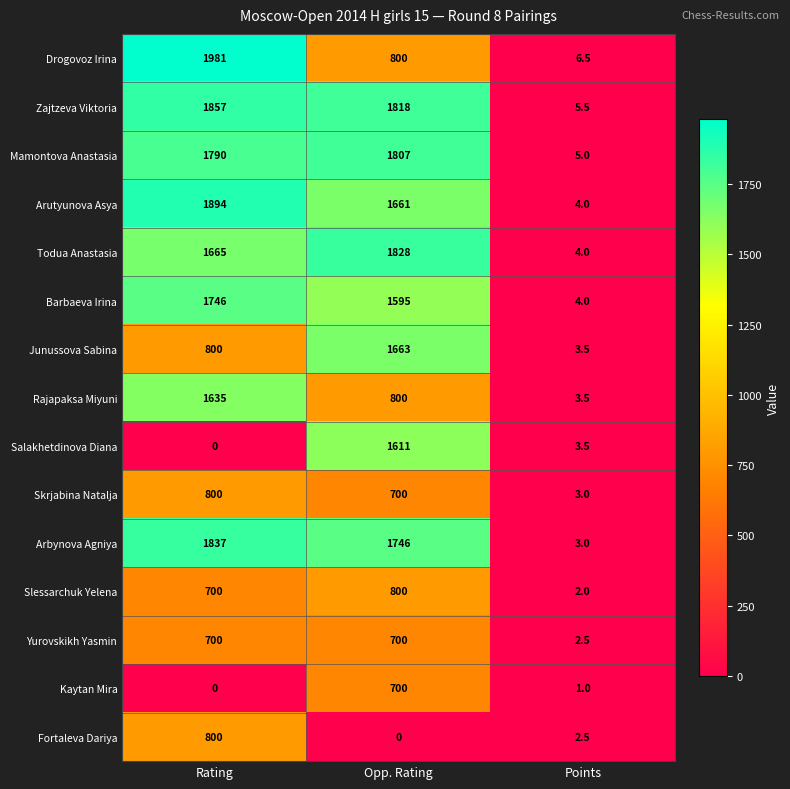

What is the approximate value of Rajapaksa Miyuni at Points?

3.5